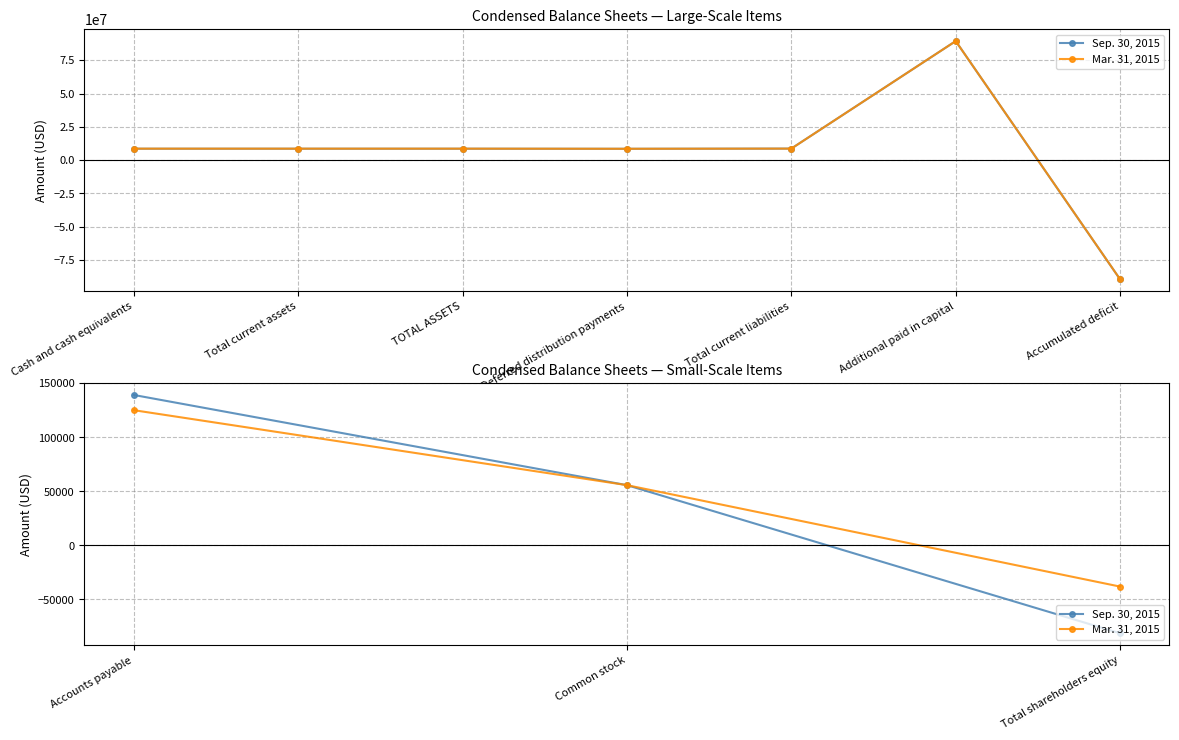

Rank the series by their maximum value, from lowest to highest.

Mar. 31, 2015, Sep. 30, 2015